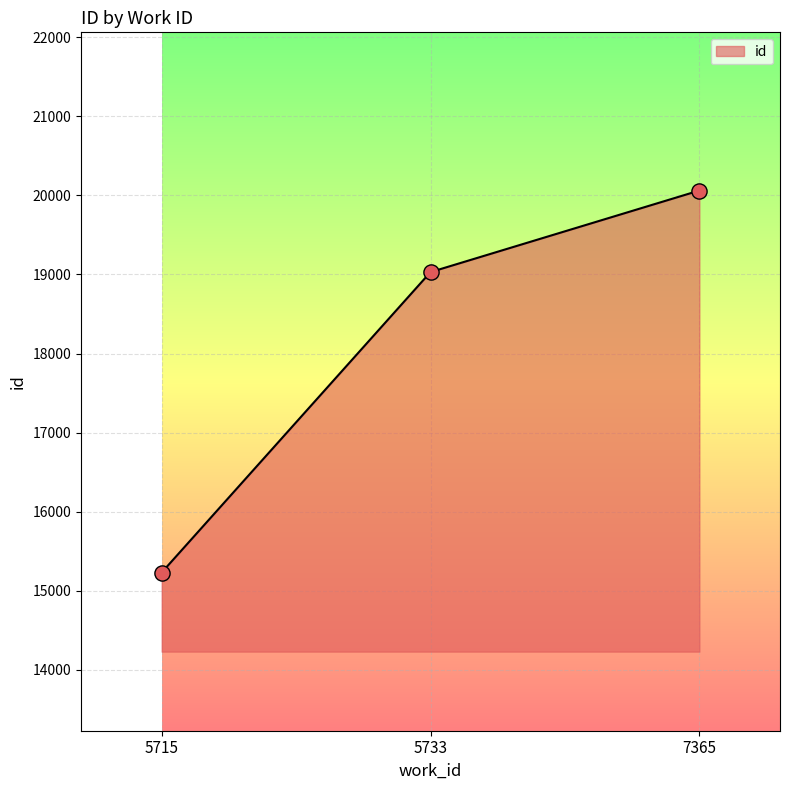

Between 5733 and 7365, which is larger?

7365